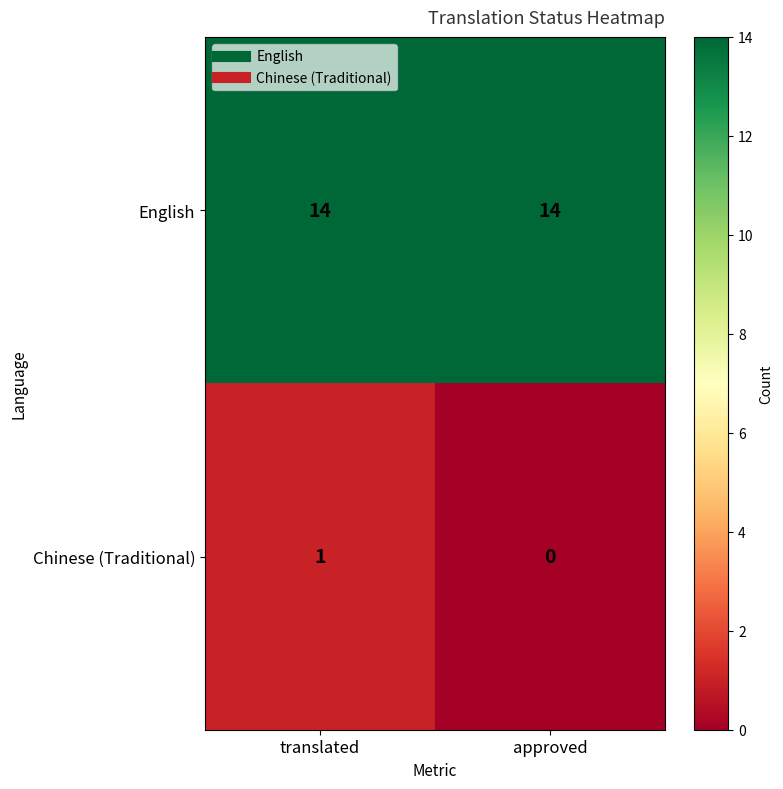

Reading left to right, list all the values displayed in this chart.

English: translated=14	approved=14
Chinese (Traditional): translated=1	approved=0